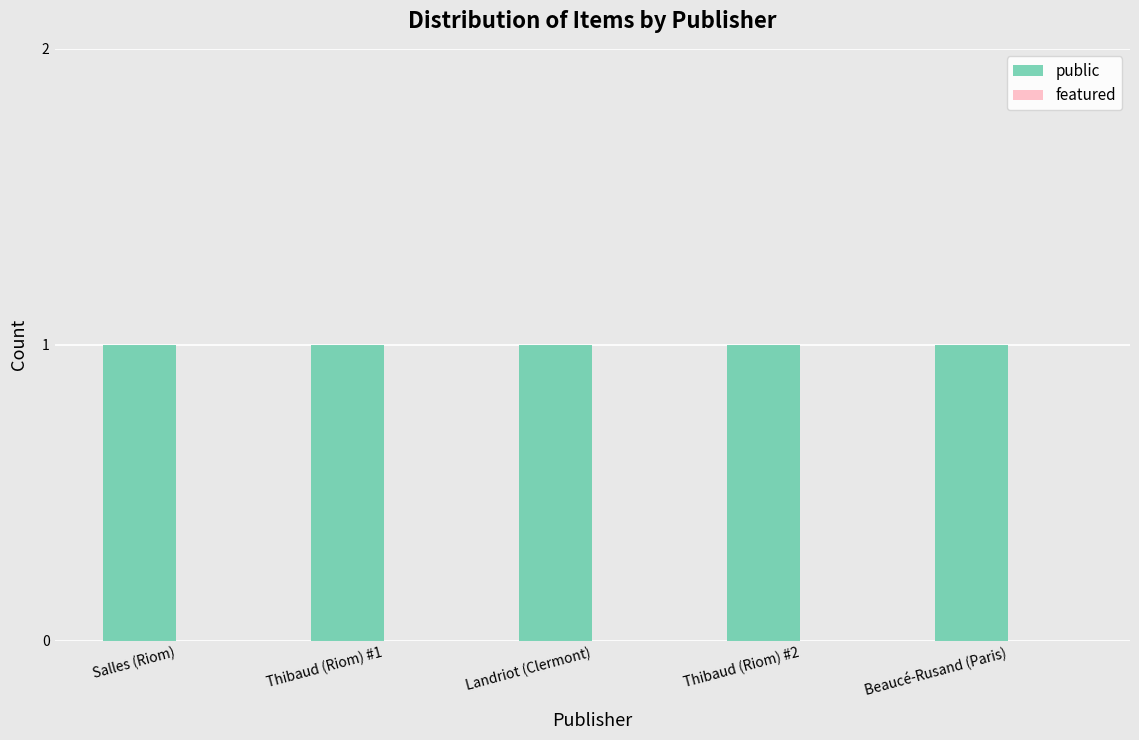

What position from the right is Salles (Riom)?

5